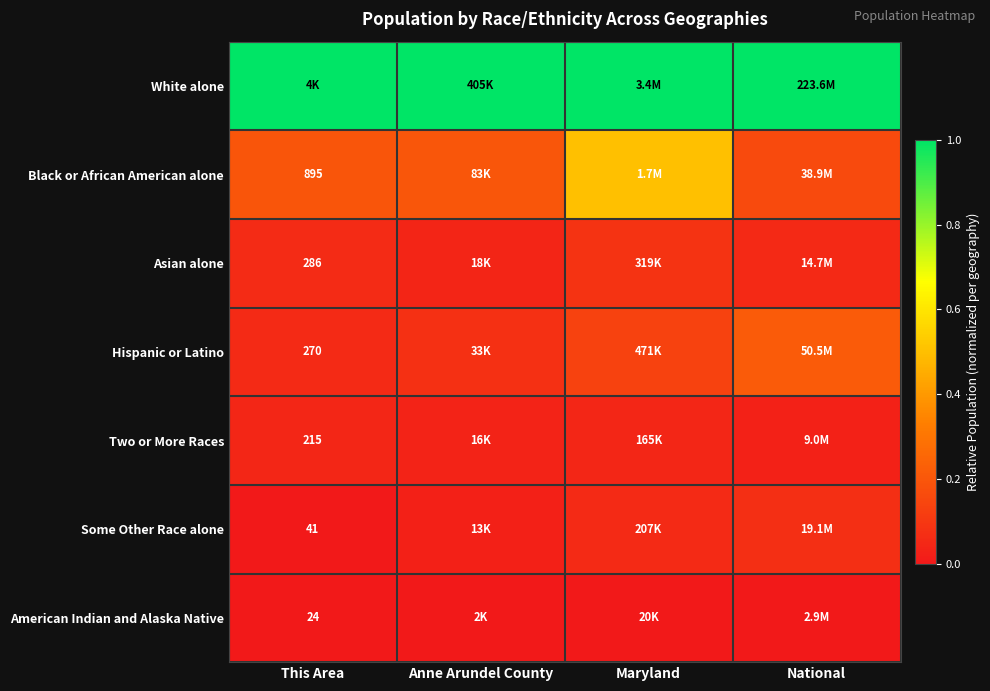

At how many categories does at least one series exceed 0?

4